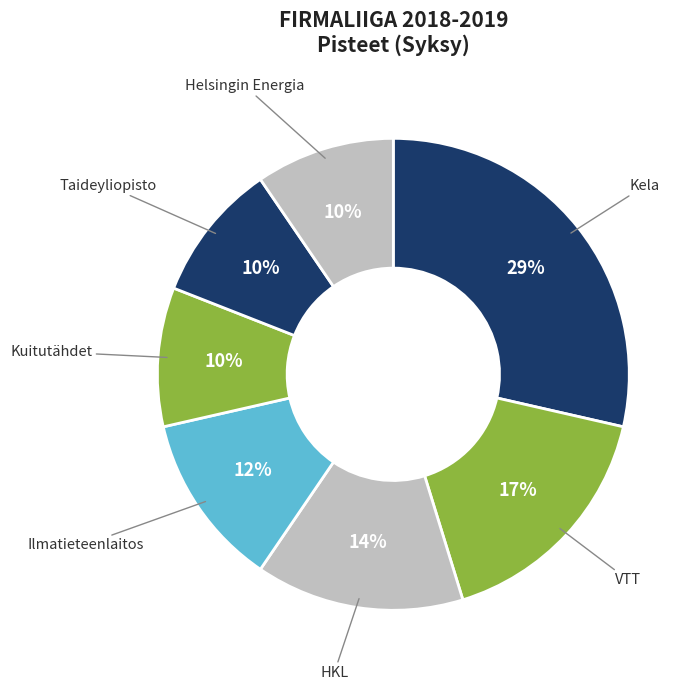

How many slices are in this pie chart?

7